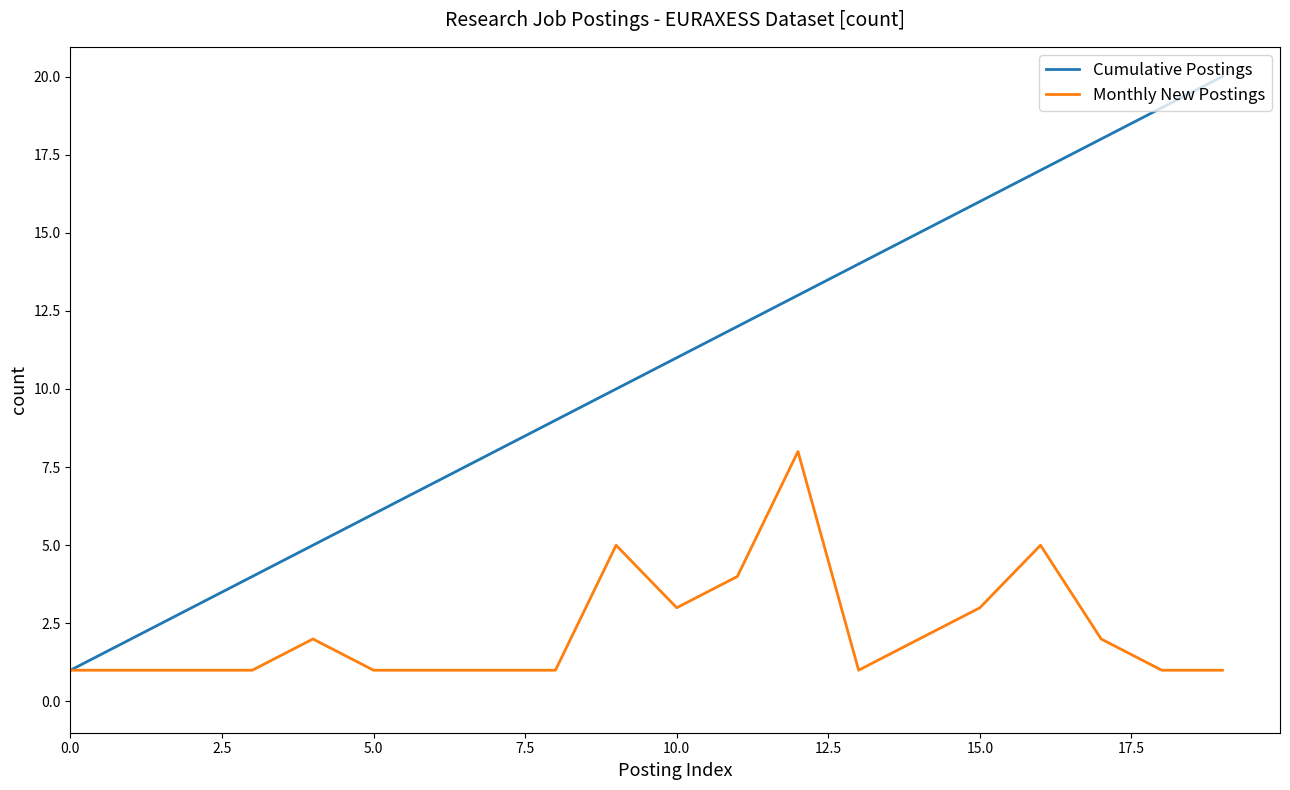

What is the maximum value for Cumulative Postings?

20